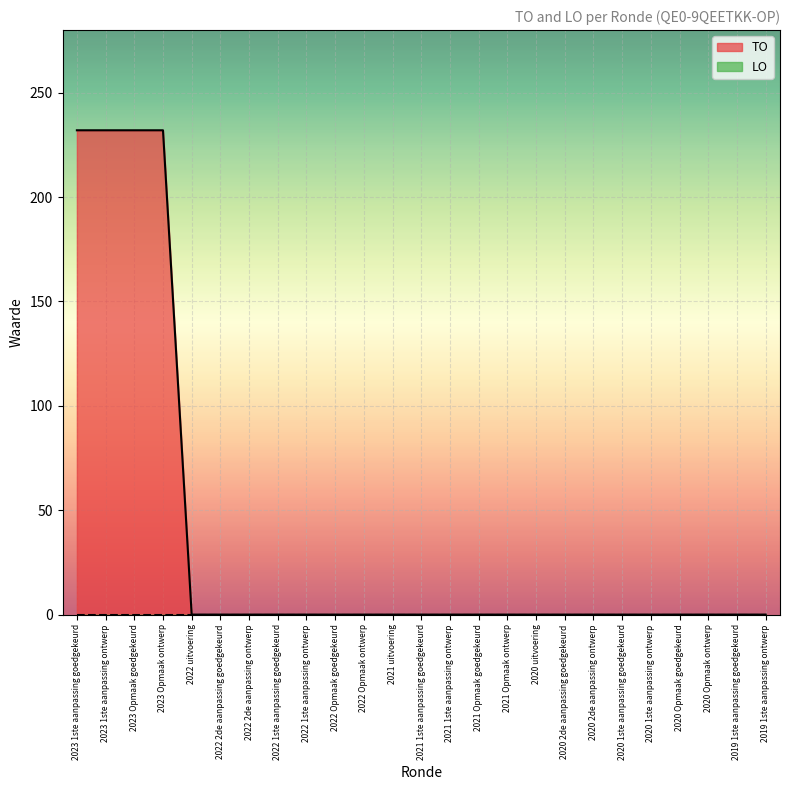

How many values are above zero?

4